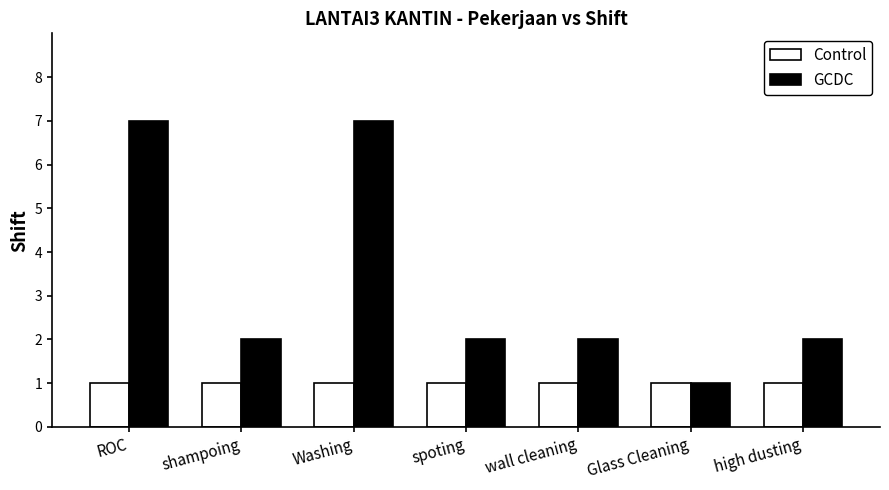

What is the maximum value for GCDC?

7